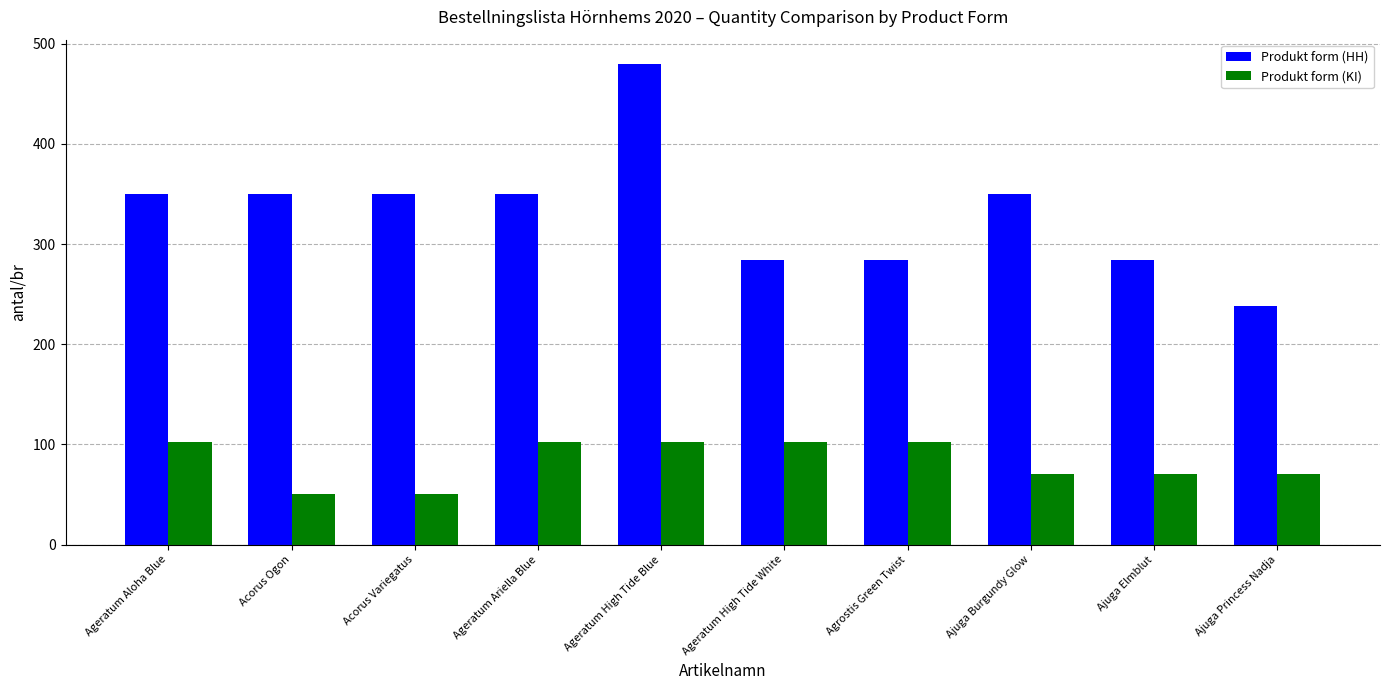

Which series changed the most between Acorus Variegatus and Ajuga Burgundy Glow?

Produkt form (KI)